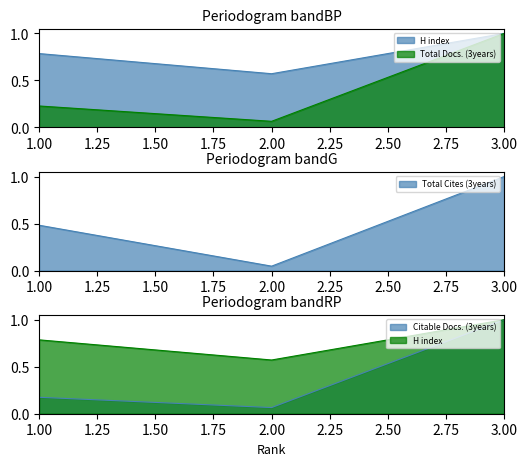

Which series changed the most between 2 and 3?

Total Cites (3years)